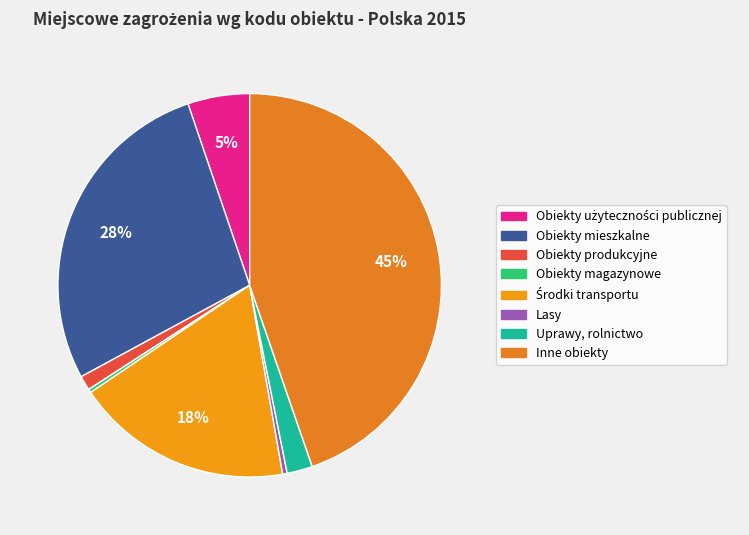

Is it true that Lasy is 0% of the pie?

True